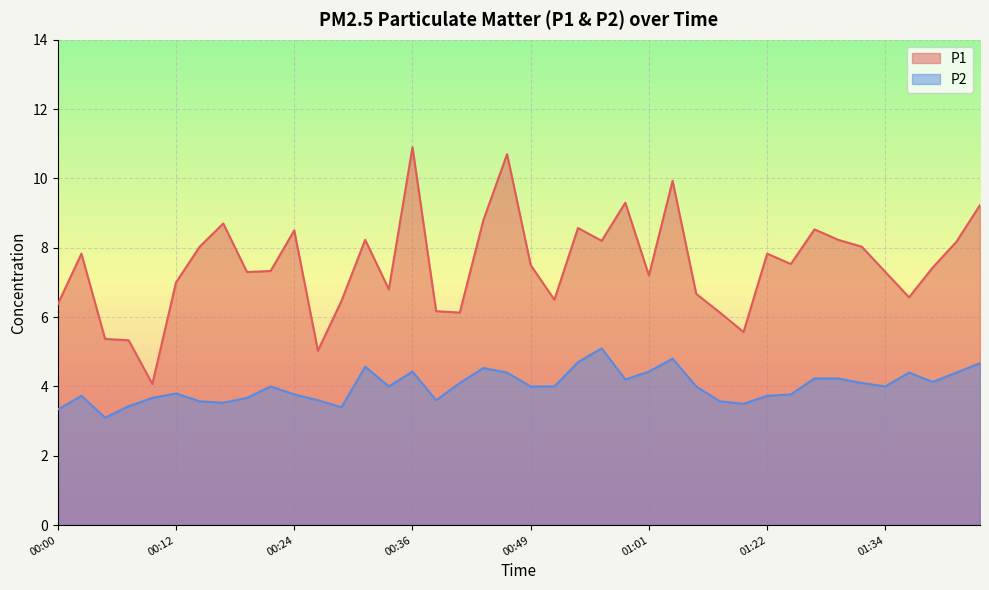

What is the difference between the P2 values at 00:07 and 00:19?

0.2